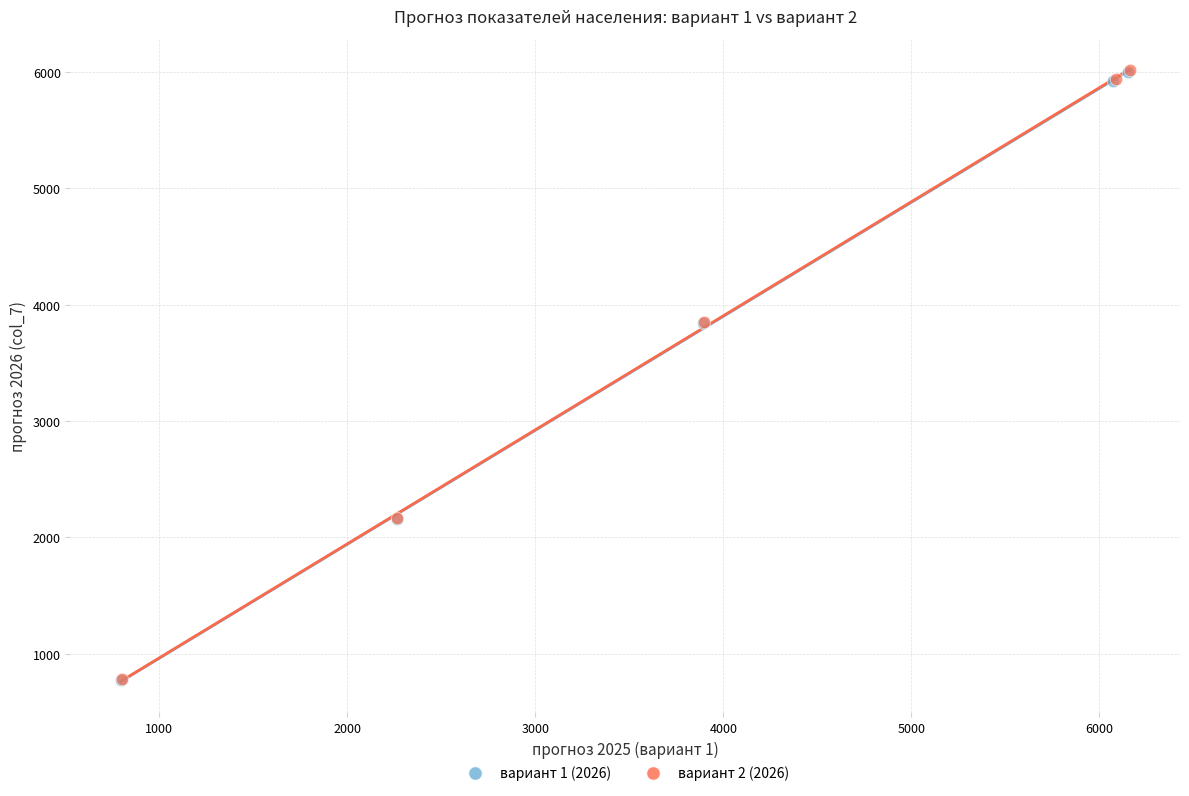

What are all the series names shown in the legend?

вариант 1 (2026), вариант 2 (2026)